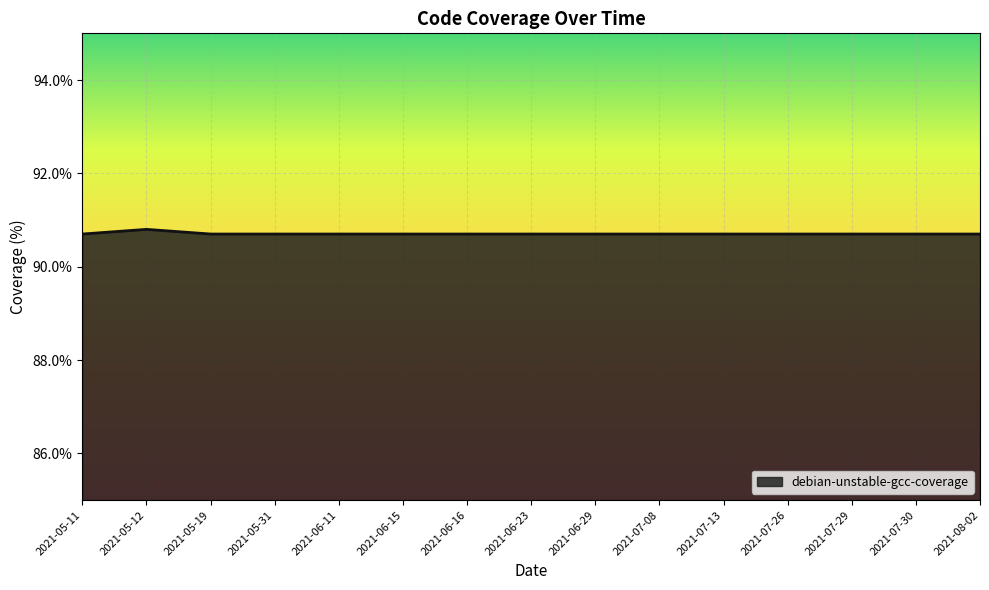

The chart shows a value of 90.7 at 2021-07-26. True or false?

True